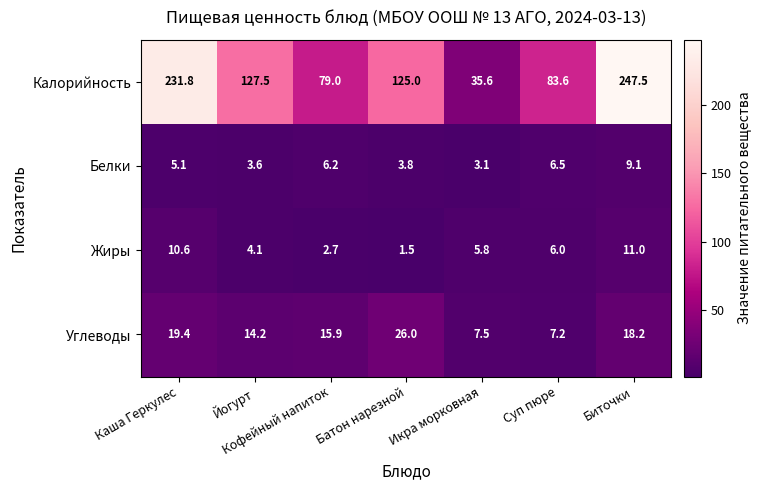

What is the total value across all series at Батон нарезной?

156.3